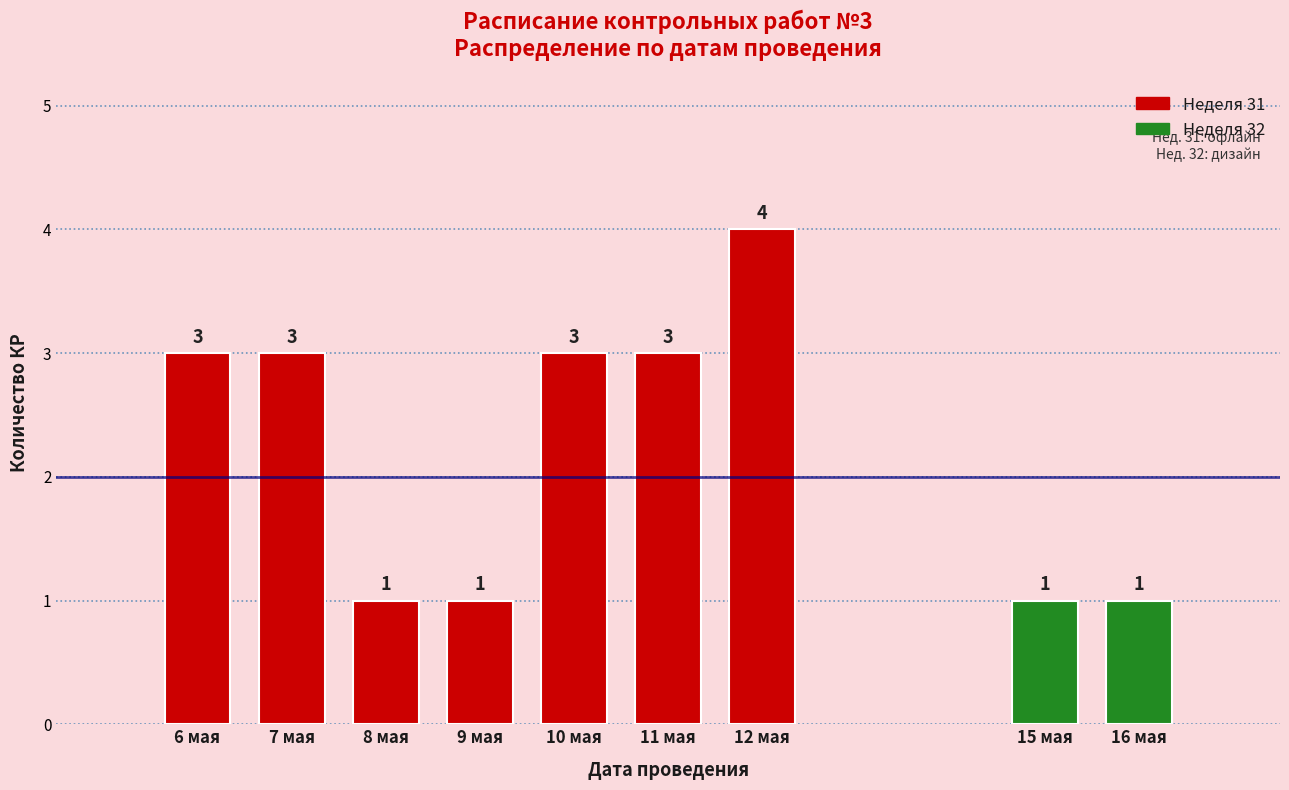

Reading left to right, extract all data points from this chart.

3	3	1	1	3	3	4	1	1